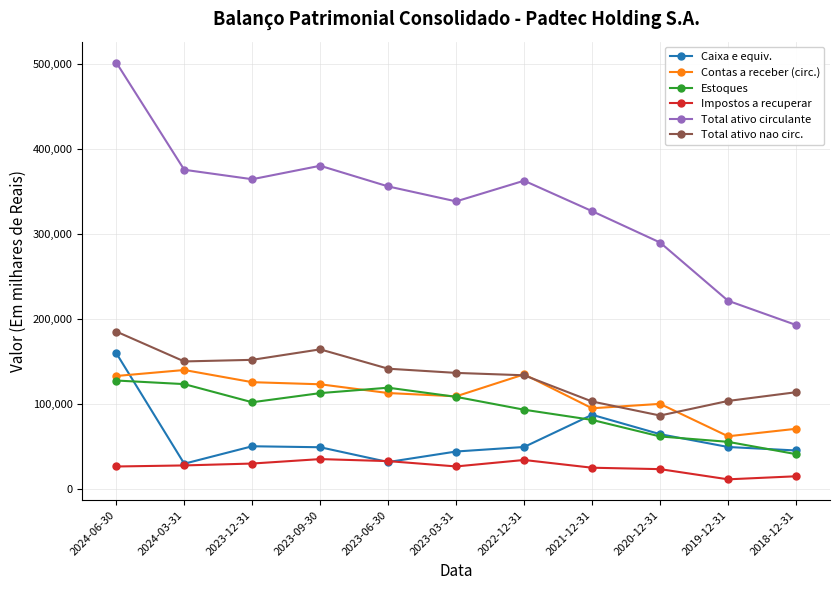

How many lines are shown in the chart?

6